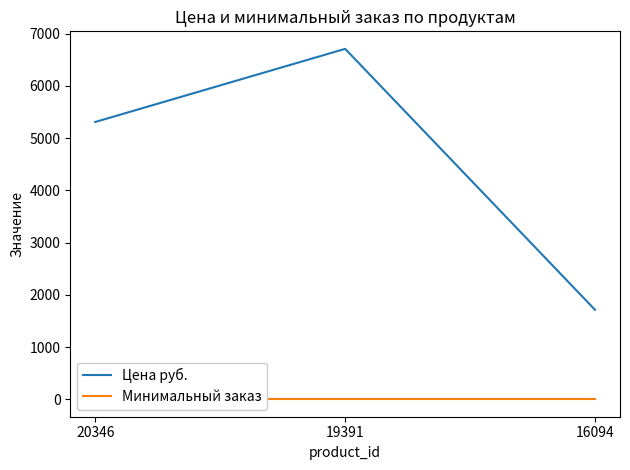

What is the sum of the Минимальный заказ values at 16094 and 19391?

2.0